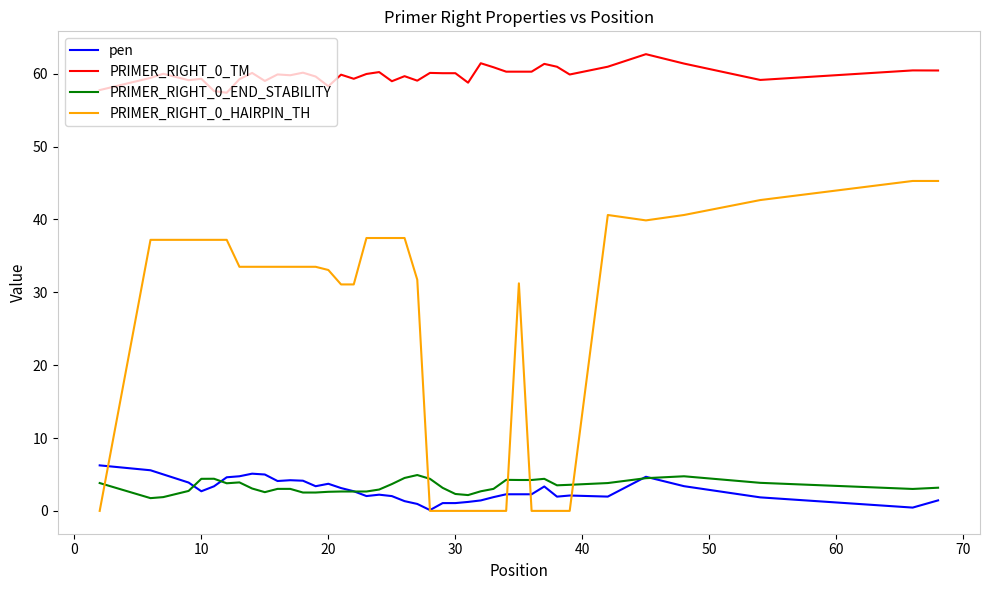

At how many categories does at least one series exceed 17?

40